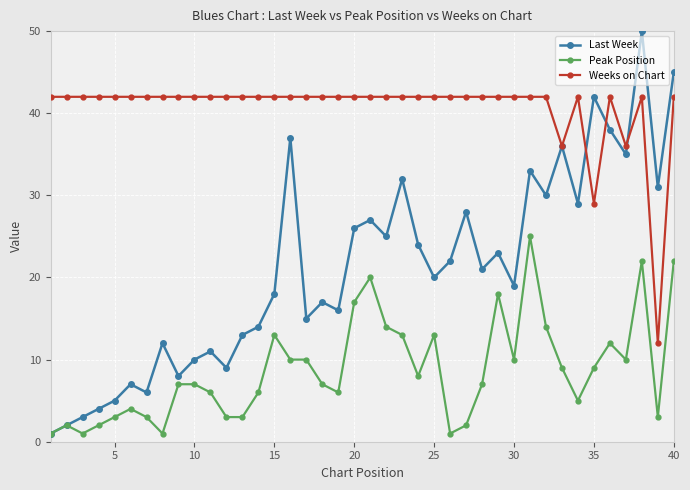

Which series has the largest range (max minus min)?

Last Week